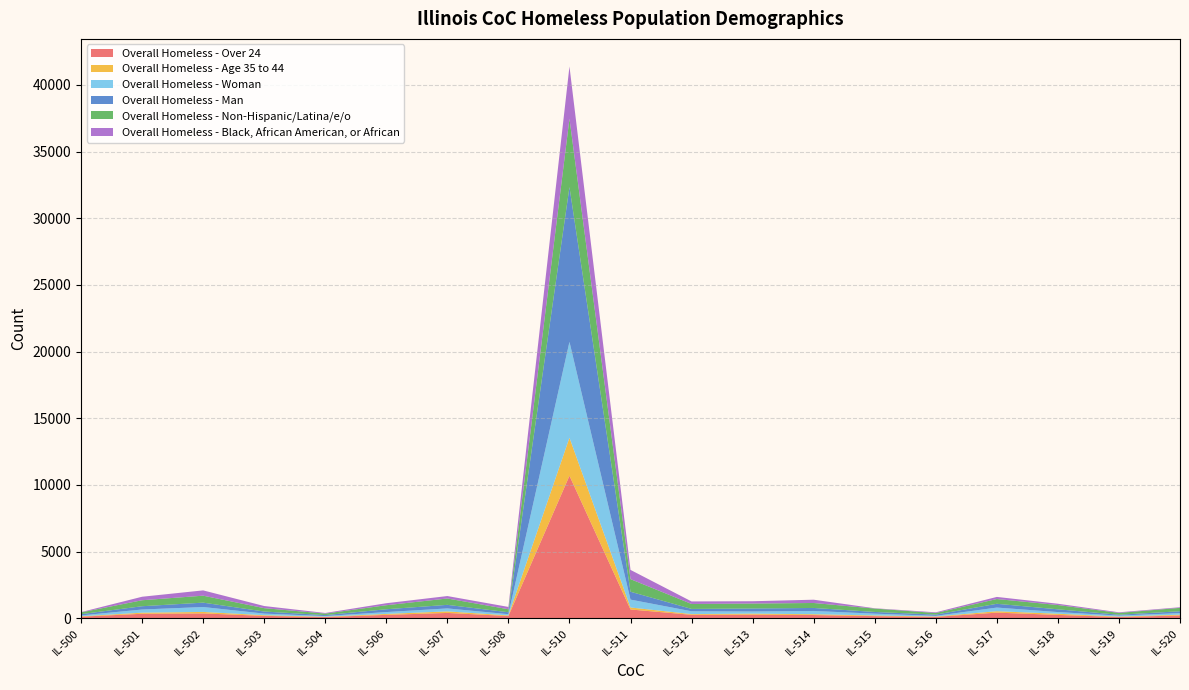

Reading right to left, what are all the values shown in this chart?

Overall Homeless - Over 24: 211	97	253	424	109	162	244	275	261	661	10692	172	402	257	95	182	366	339	122
Overall Homeless - Age 35 to 44: 60	30	87	106	27	50	61	75	54	149	2851	45	115	70	24	49	110	81	28
Overall Homeless - Woman: 116	76	126	274	48	134	245	159	210	591	7190	91	223	139	50	120	369	238	65
Overall Homeless - Man: 141	64	207	283	92	129	225	227	178	590	11610	145	268	212	69	156	329	247	94
Overall Homeless - Non-Hispanic/Latina/e/o: 255	138	321	358	121	254	373	370	371	946	5130	225	477	302	115	253	522	449	133
Overall Homeless - Black, African American, or African: 47	44	97	158	51	23	246	173	190	692	3915	174	183	150	46	160	397	262	22